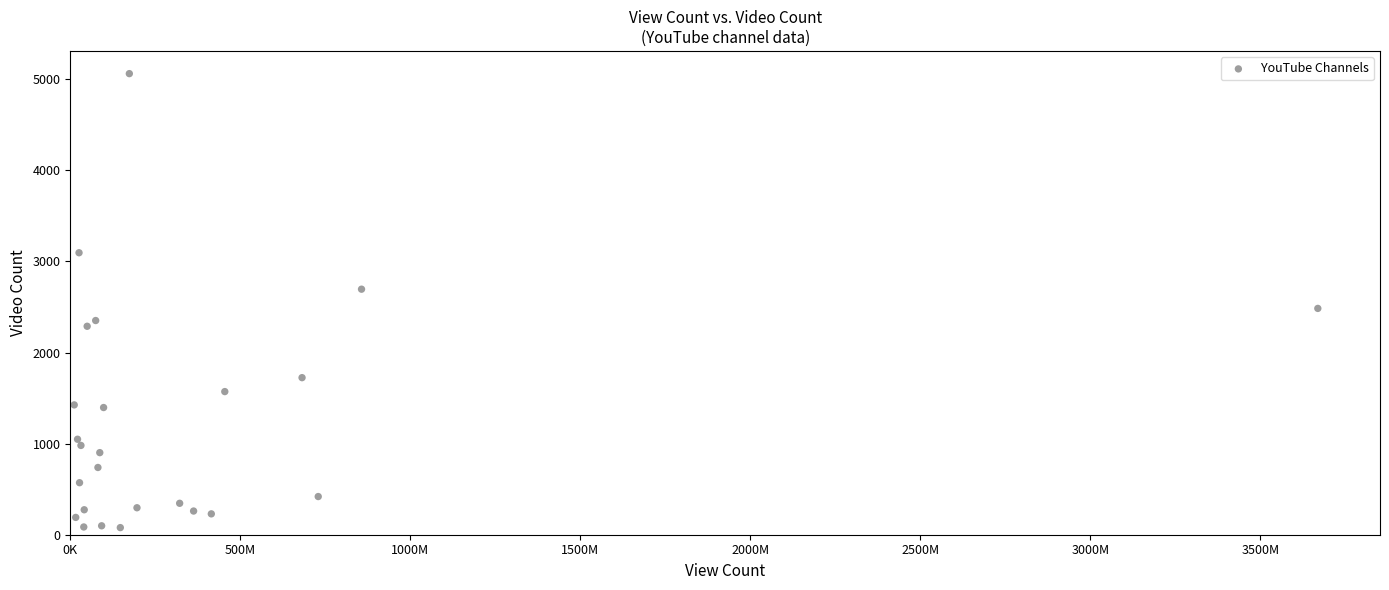

What is the range of Y values (max minus min)?

4983